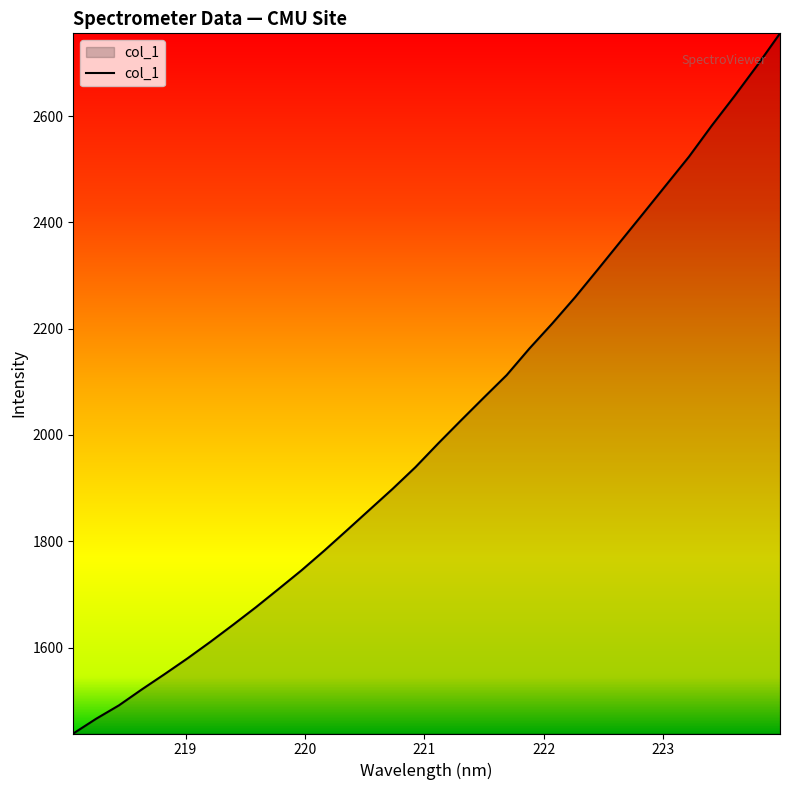

Reading right to left, list all the values displayed in this chart.

2755.6	2695.2	2637.5	2581.8	2523.4	2470.3	2417.1	2364.2	2311.2	2258.9	2209.7	2162.7	2112.5	2070.3	2027.5	1984.2	1939.4	1898.7	1859.8	1820.9	1782.3	1745.2	1710.3	1675.7	1642.7	1610.5	1579.5	1549.9	1521.1	1491.2	1466.0	1438.2